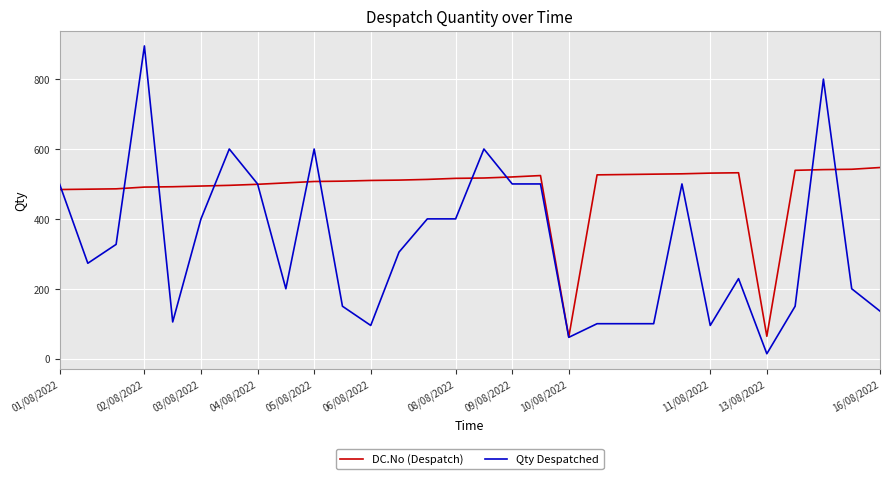

Is this an area chart (filled region under the line)?

No